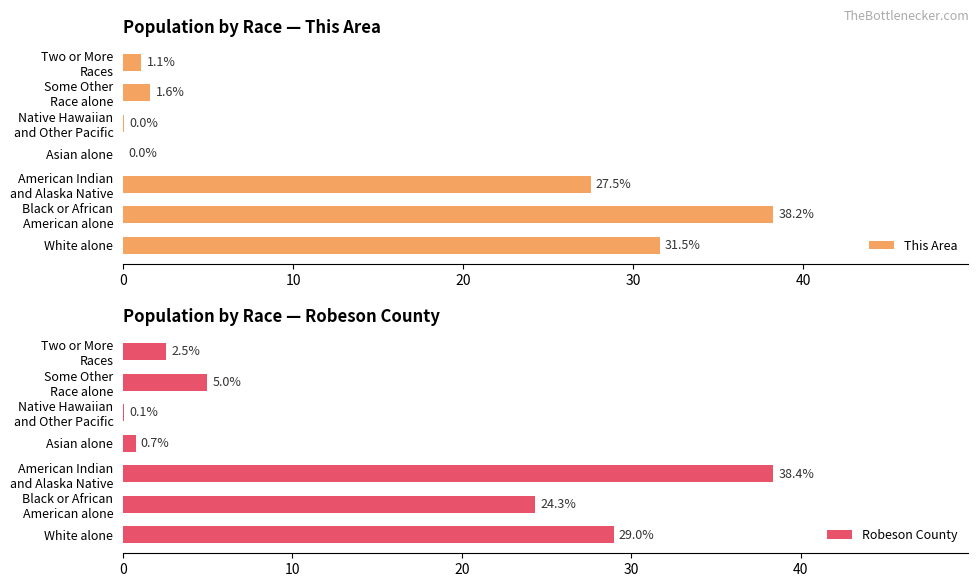

What is the minimum value for Robeson County?

0.1